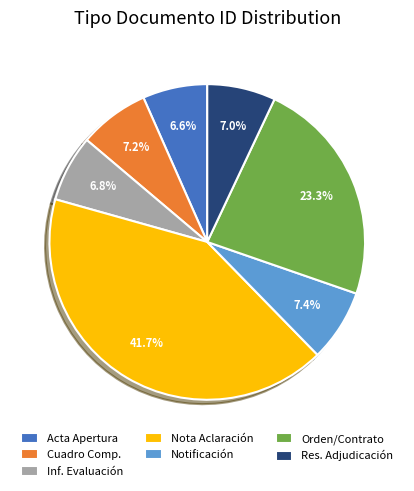

Is the sum of Notificación and Orden/Contrato greater than half?

No